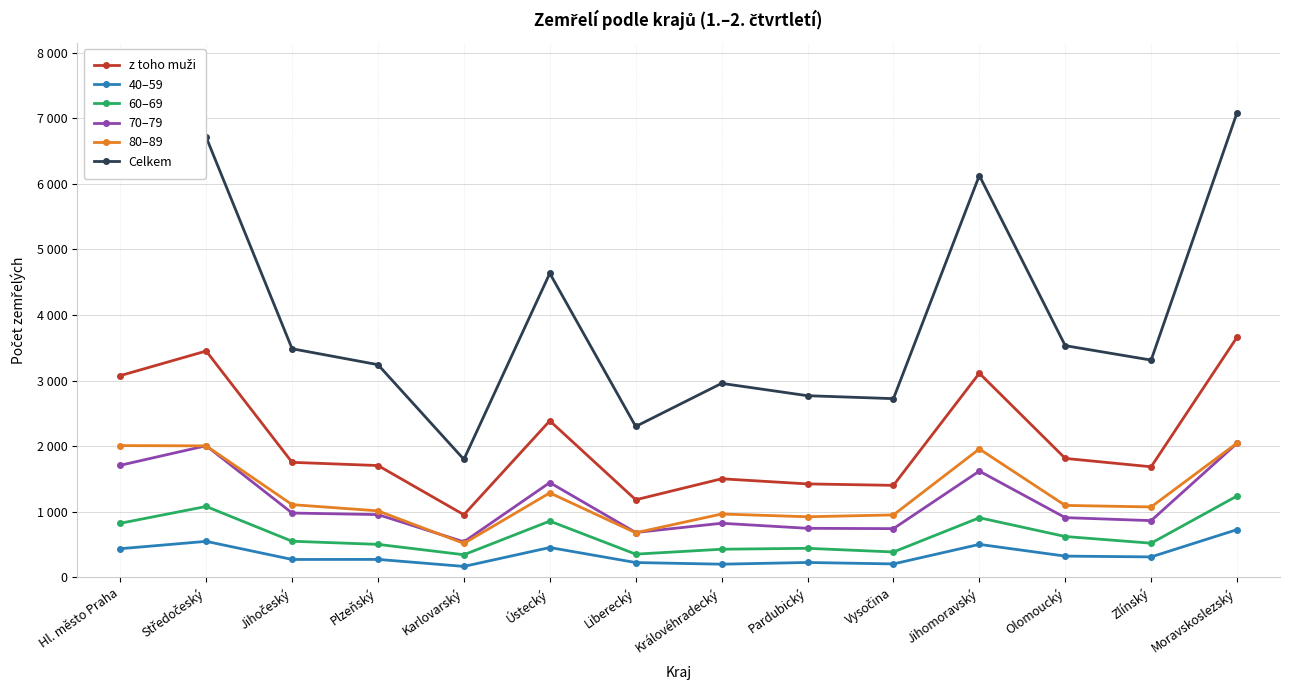

What is the label of the 1st point from the right?

Moravskoslezský